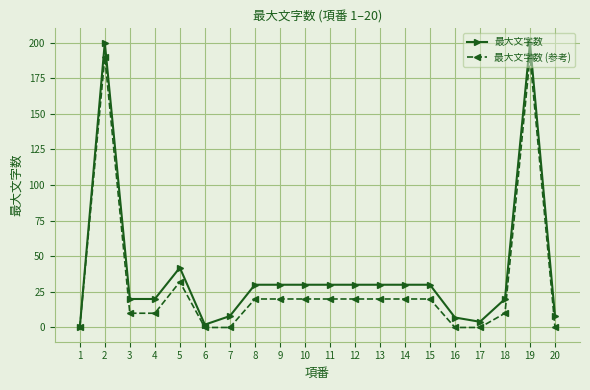

Rank the series at 18 from lowest to highest value.

最大文字数 (参考), 最大文字数